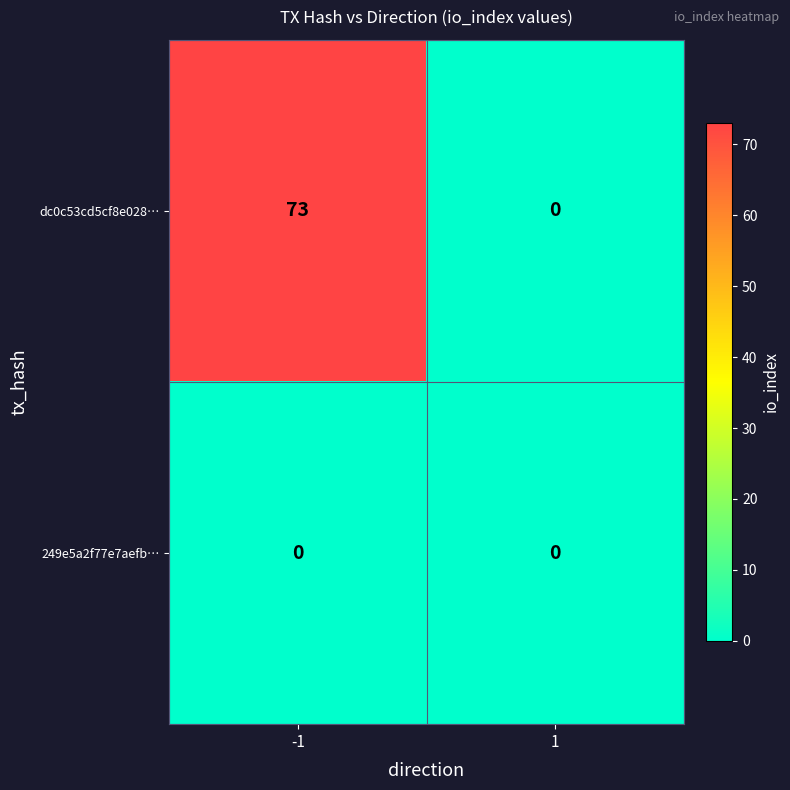

Which series changed the most between -1 and 1?

dc0c53cd5cf8e028…